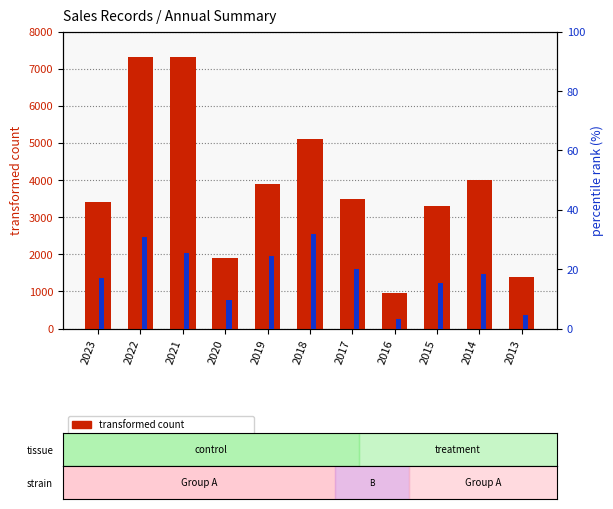

Where is percentile rank within the sample nearest to the value 17?

2023